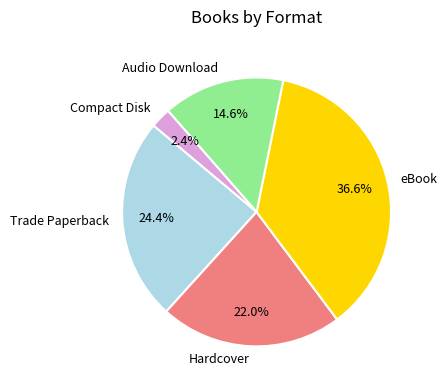

To the nearest percent, what percentage of the pie is Hardcover?

22%